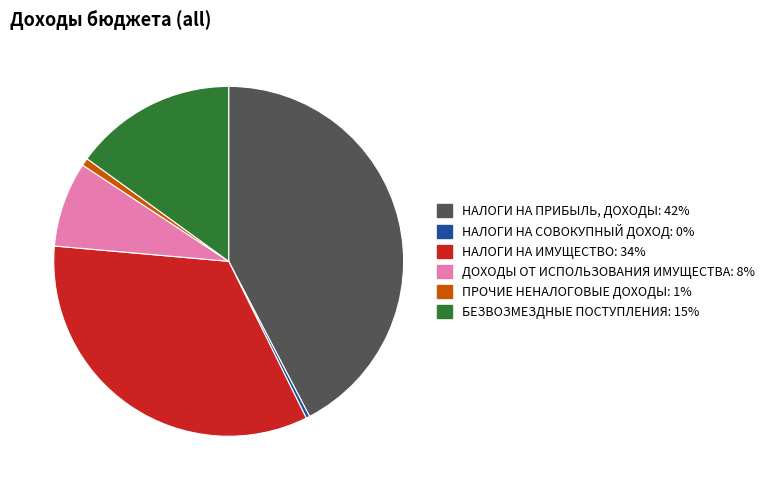

Do ДОХОДЫ ОТ ИСПОЛЬЗОВАНИЯ ИМУЩЕСТВА and БЕЗВОЗМЕЗДНЫЕ ПОСТУПЛЕНИЯ together represent more than half of the pie?

No